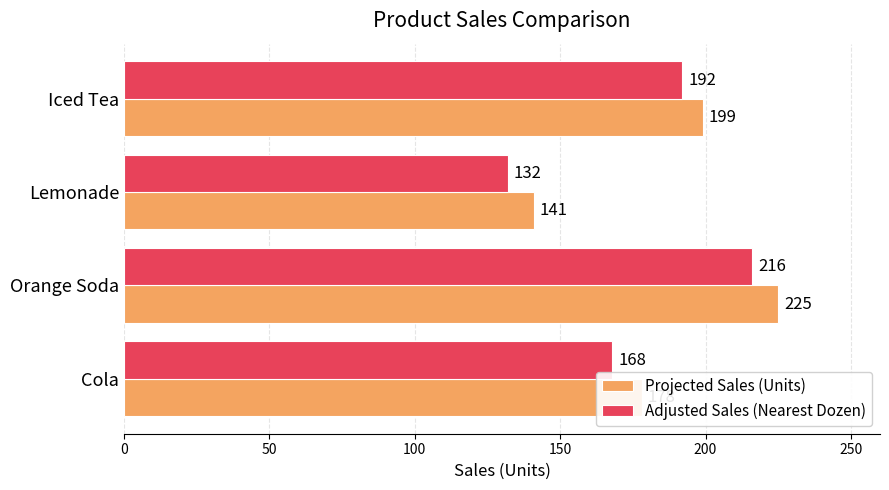

How many data points in Projected Sales (Units) are less than 199?

2